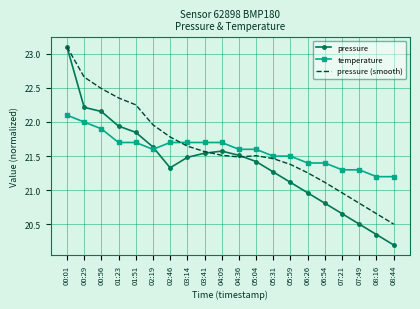

The pressure series shows 20.5 at 07:49. True or false?

True